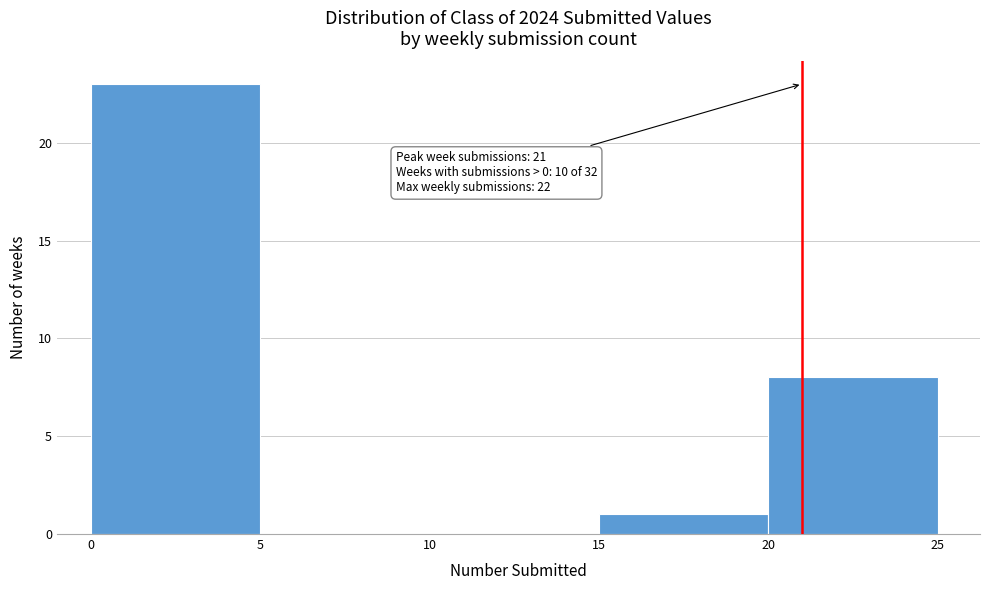

Which range on the x-axis has the tallest bar?

0 to 5